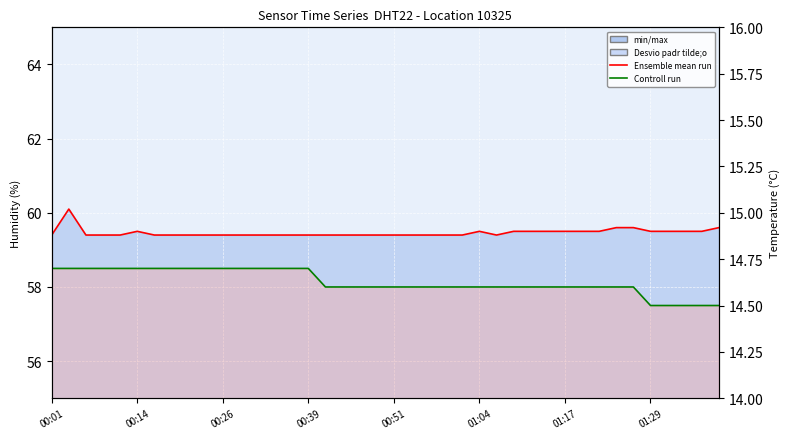

Rank the series by their average value, from highest to lowest.

Ensemble mean run (humidity), Controll run (temperature)